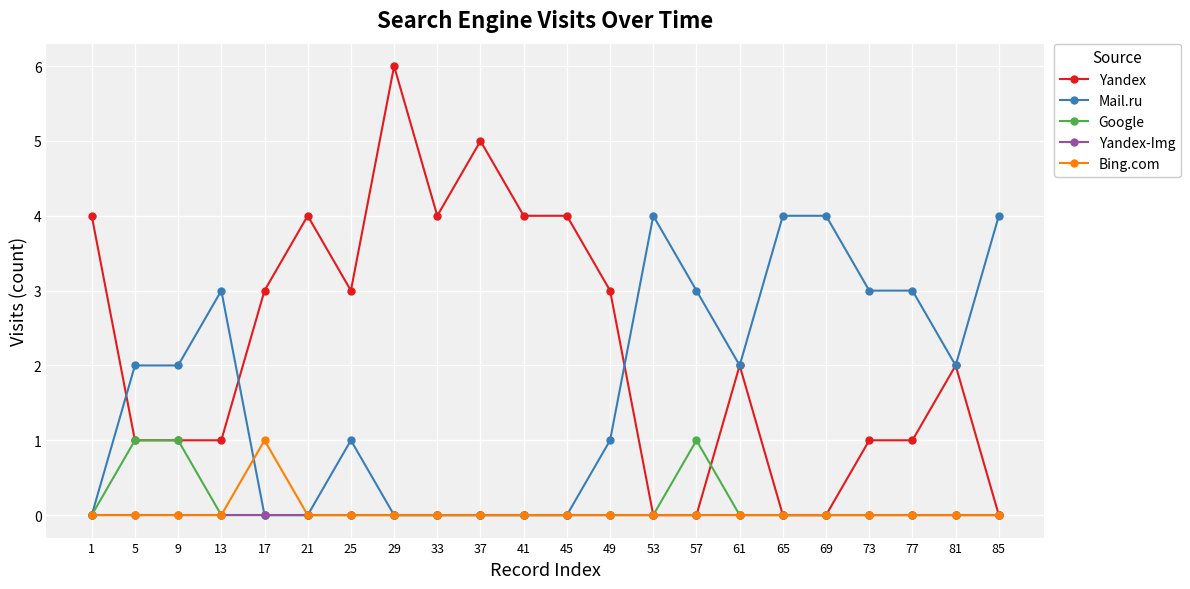

The Bing.com series shows -1 at 1. True or false?

False